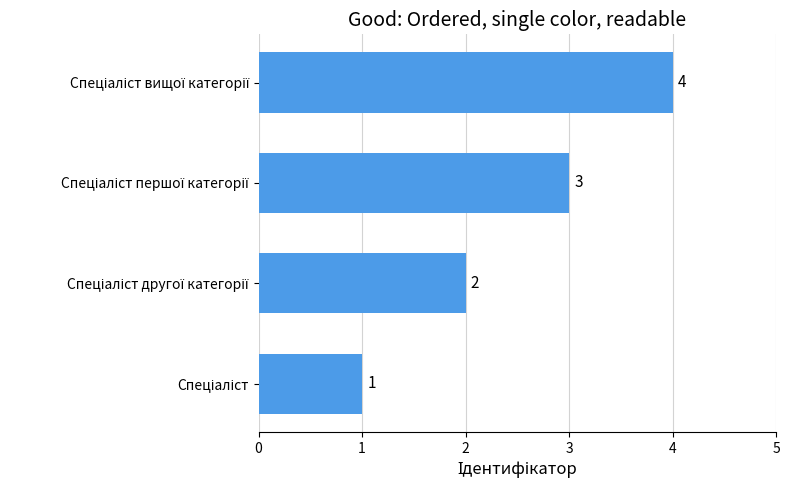

What is the difference between the maximum and minimum values?

3